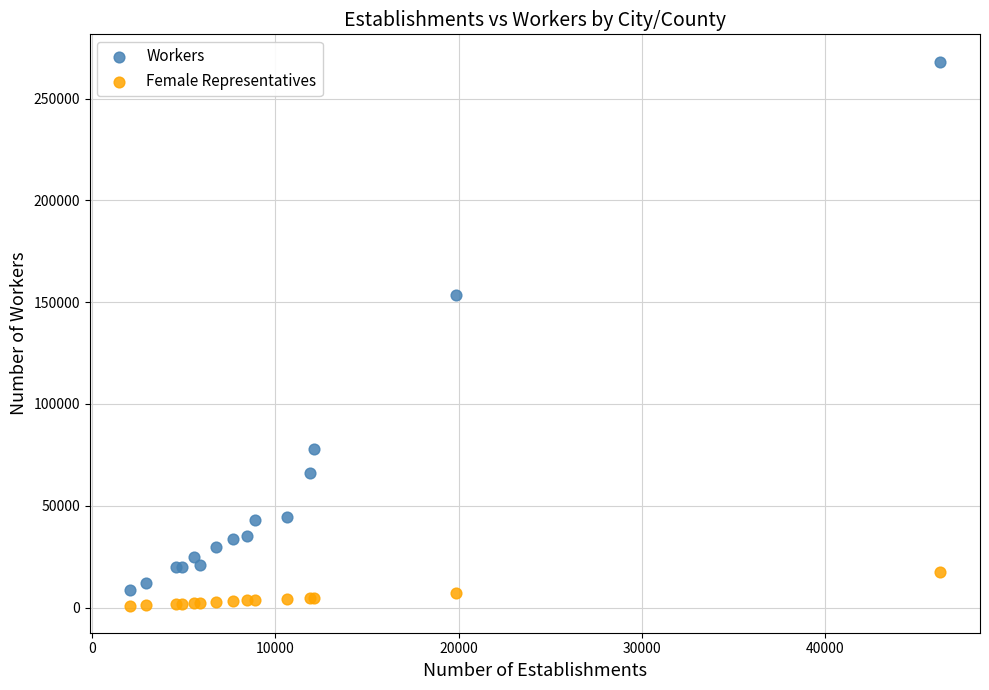

What are all the series names shown in the legend?

Workers, Female Representatives